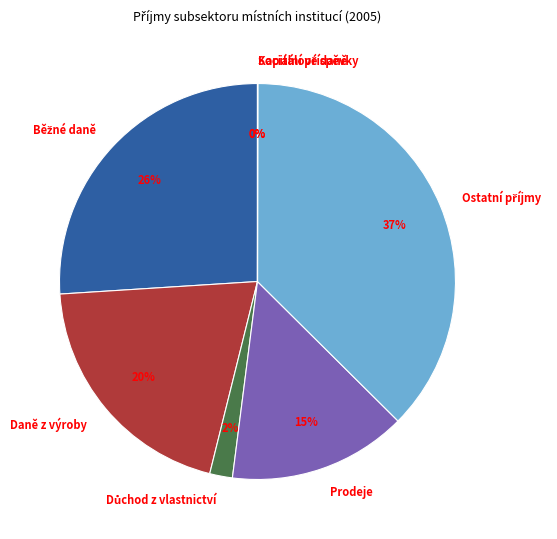

What percentage is the Prodeje slice, to the nearest percent?

15%